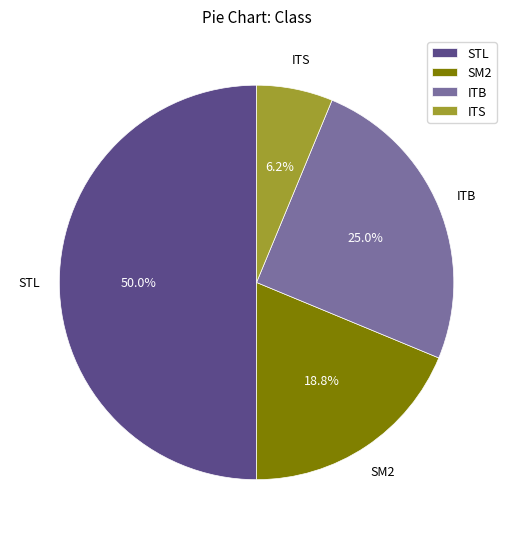

Does ITS account for over 50% of the chart?

No